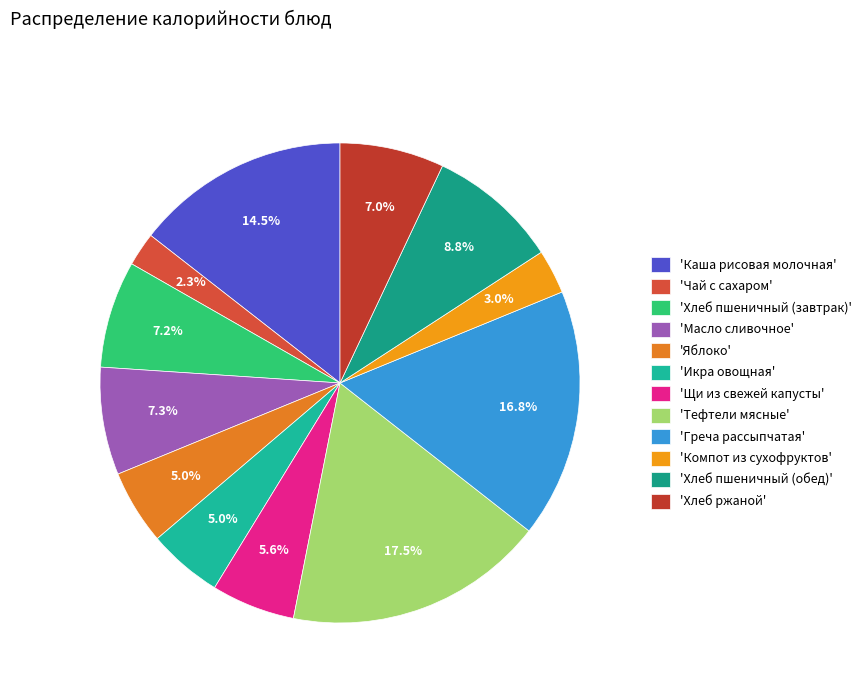

Rank the categories by value from highest to lowest.

Тефтели мясные, Греча рассыпчатая, Каша рисовая молочная, Хлеб пшеничный (обед), Масло сливочное, Хлеб пшеничный (завтрак), Хлеб ржаной, Щи из свежей капусты, Яблоко, Икра овощная, Компот из сухофруктов, Чай с сахаром